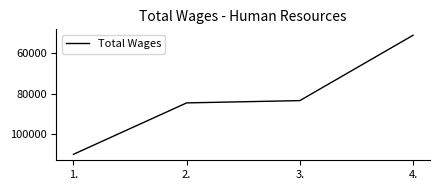

Does the chart have visible grid lines?

No